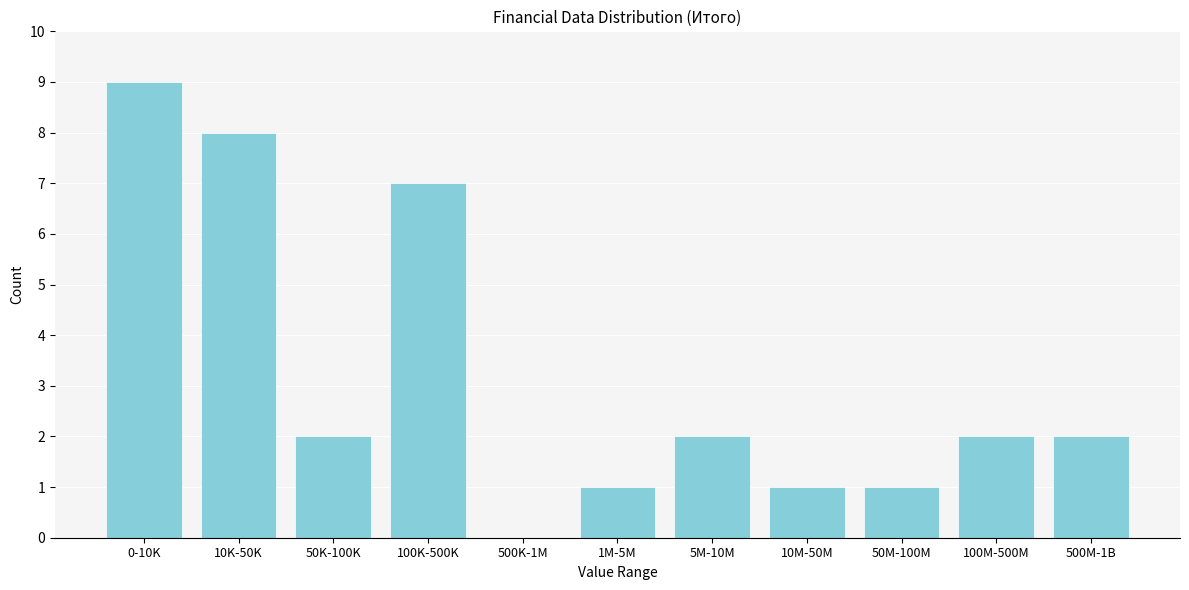

Reading left to right, transcribe all the data shown in this chart.

0-10K=9	10K-50K=8	50K-100K=2	100K-500K=7	500K-1M=0	1M-5M=1	5M-10M=2	10M-50M=1	50M-100M=1	100M-500M=2	500M-1B=2